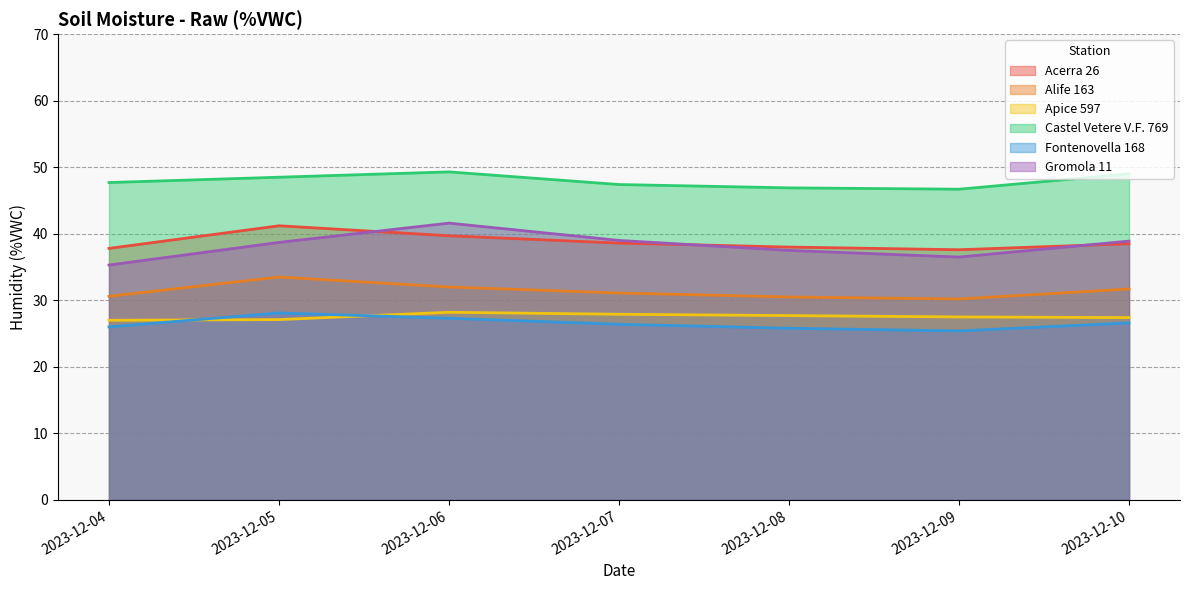

Count the number of categories in the chart.

7